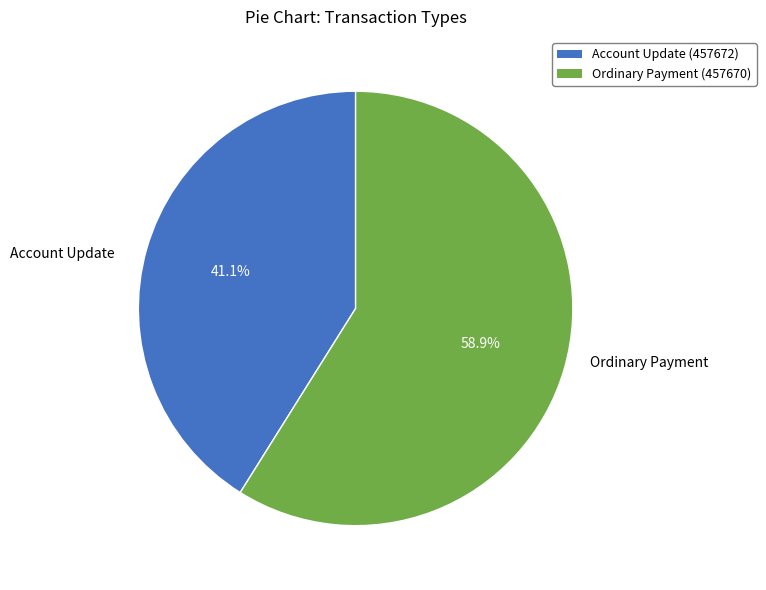

Does Account Update (457672) represent more than half of the total?

No